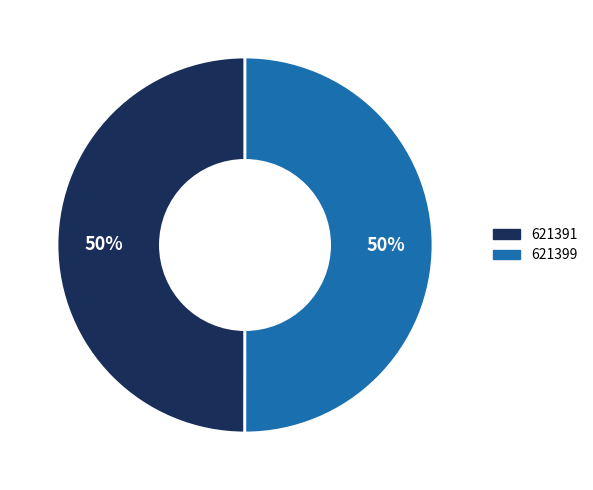

Approximately how many times larger is the value at 621391 compared to 621399?

1.0